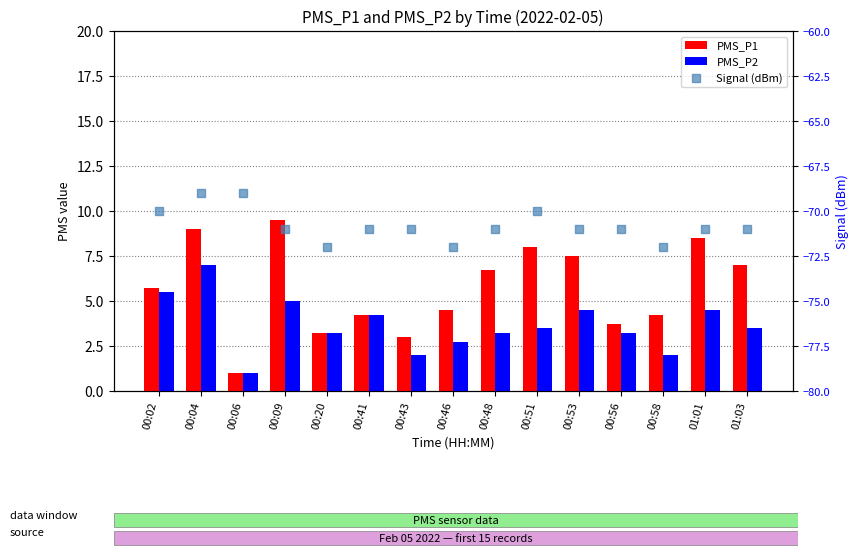

Is the value of PMS_P2 at 00:06 greater than the value of PMS_P1 at 00:09?

No